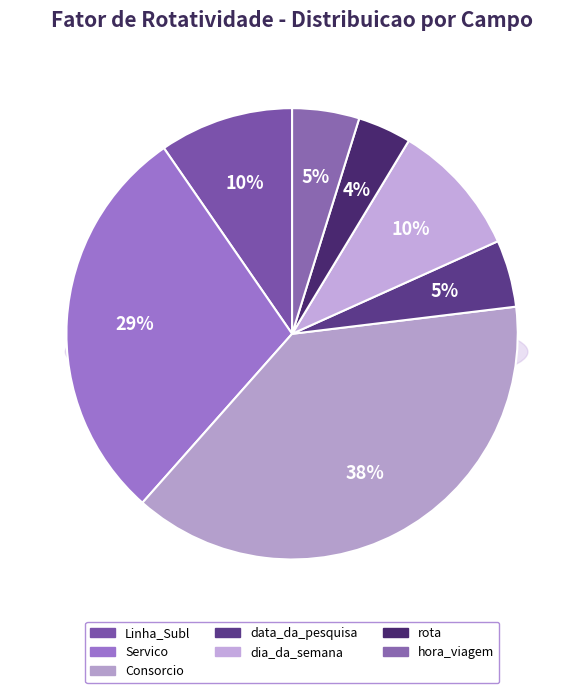

Approximately how many times larger is the value at rota compared to Consorcio?

0.1